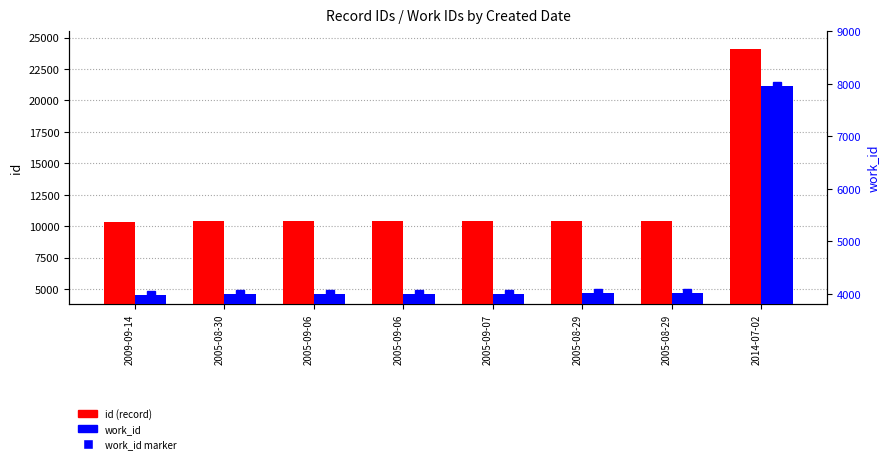

At which label does id first exceed 10385?

2005-08-29